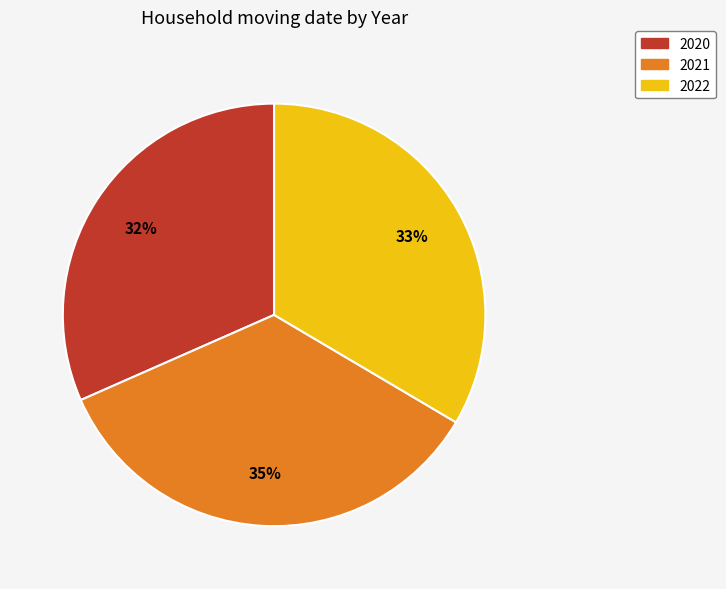

Count the number of slices in the pie.

3